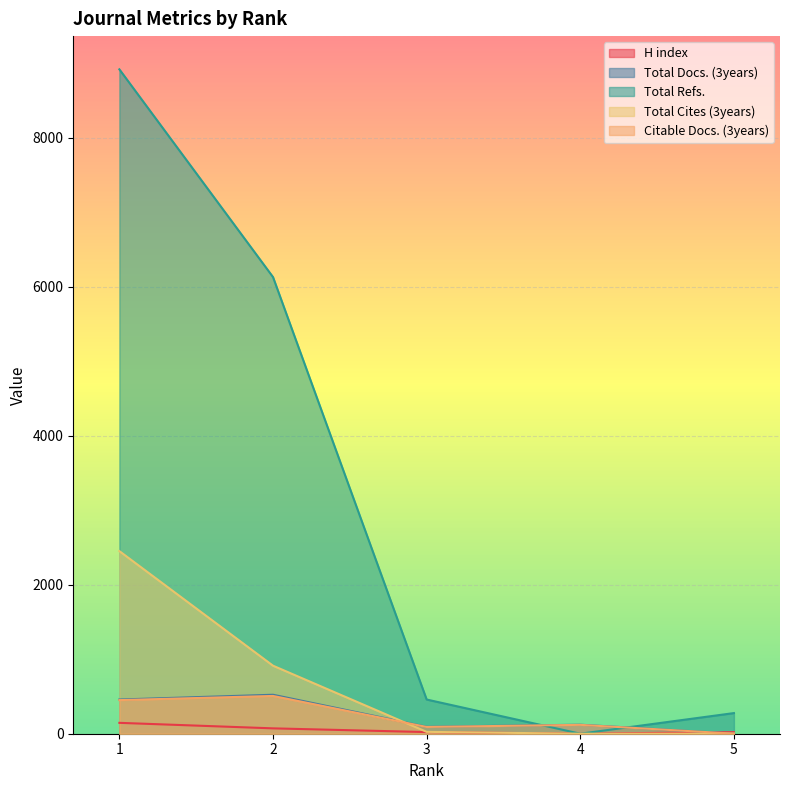

Where is Total Docs. (3years) nearest to the value 262?

4